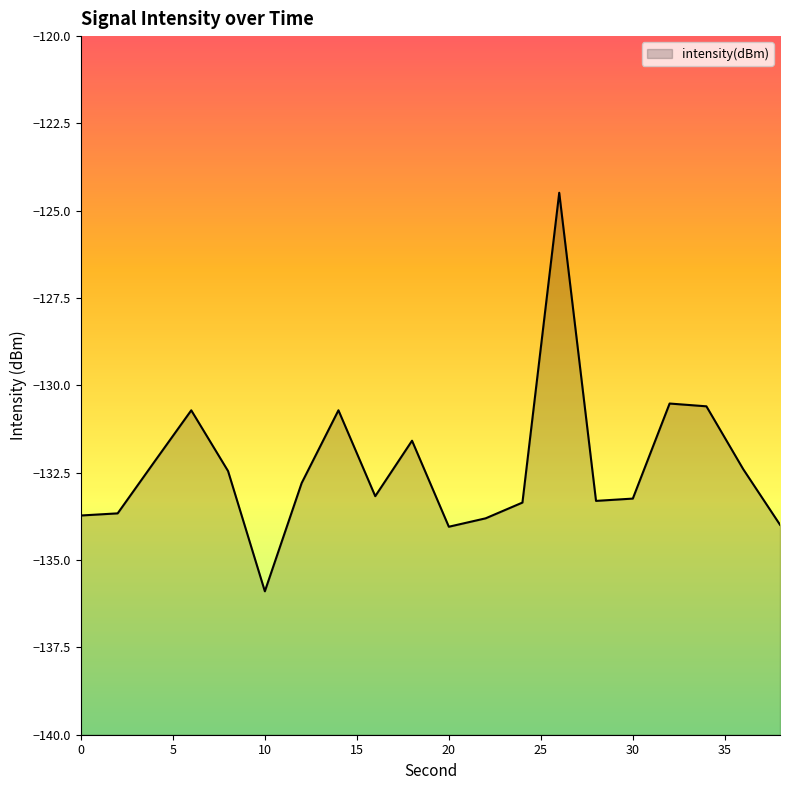

At which category does the chart reach its peak across all series?

26